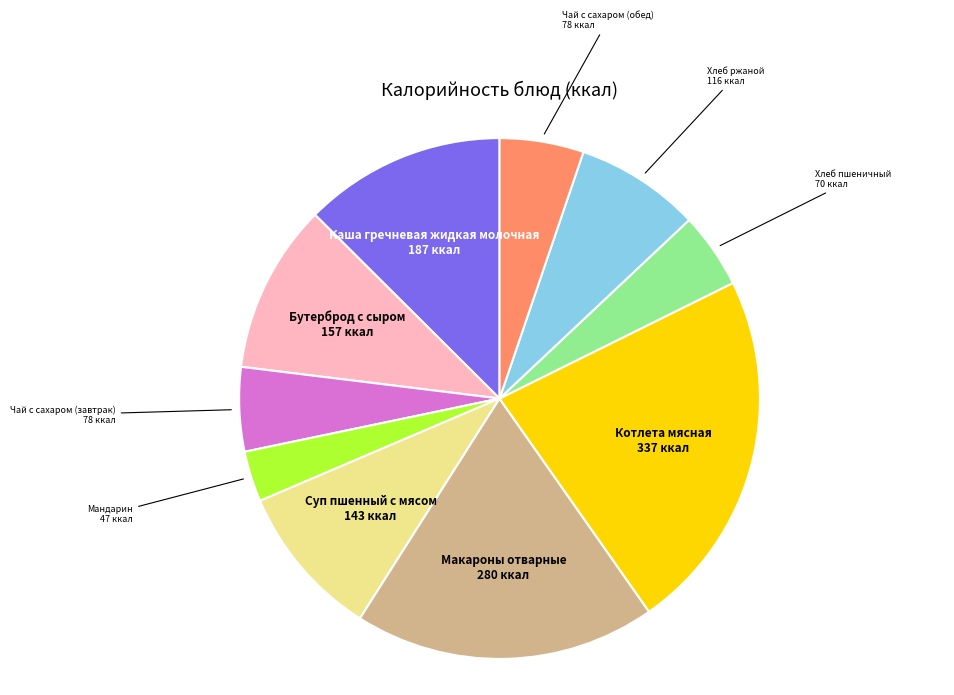

What is the largest slice in the pie chart?

Котлета мясная